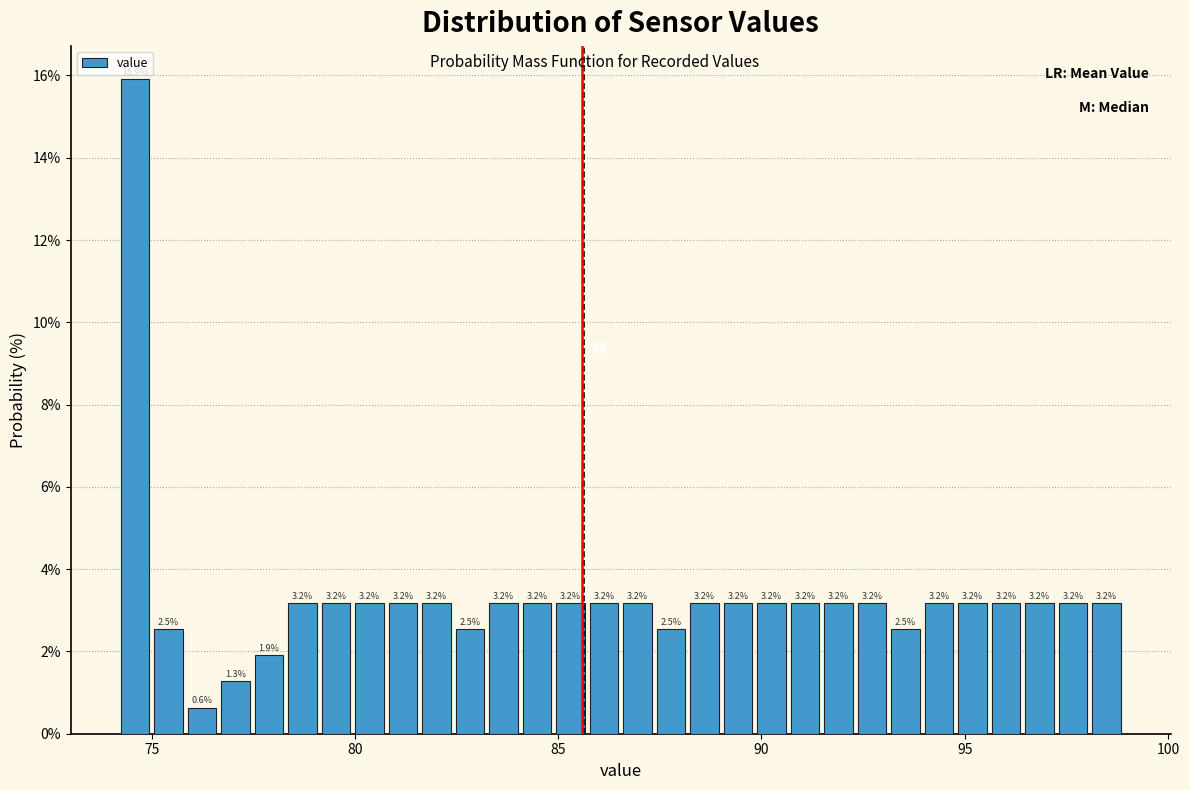

Read against the x-axis, roughly where is the centre of the tallest bar?

74.5